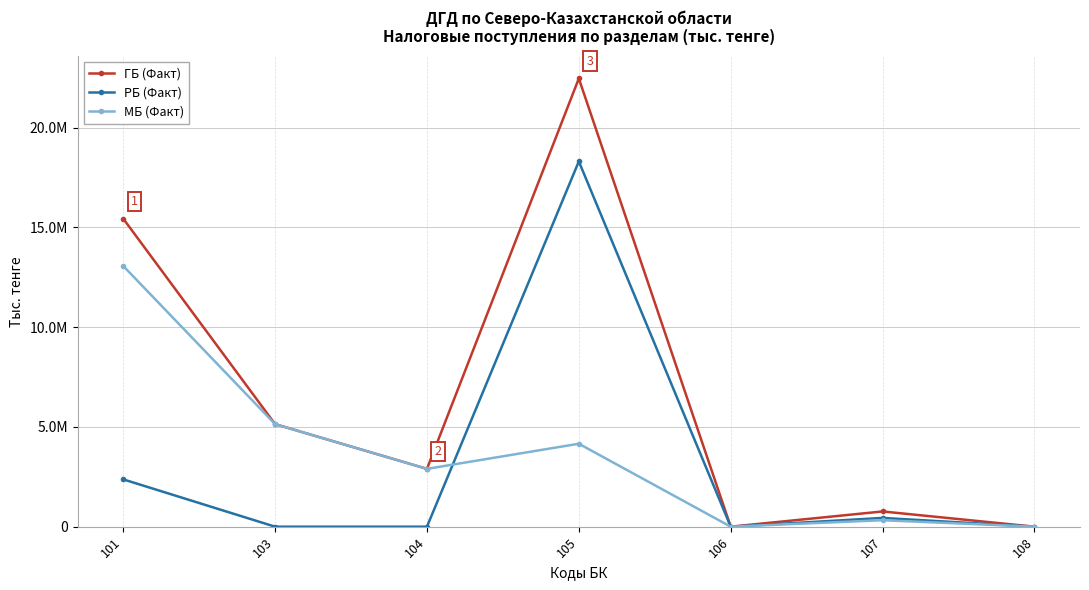

Which series has the largest range (max minus min)?

ГБ (Факт)